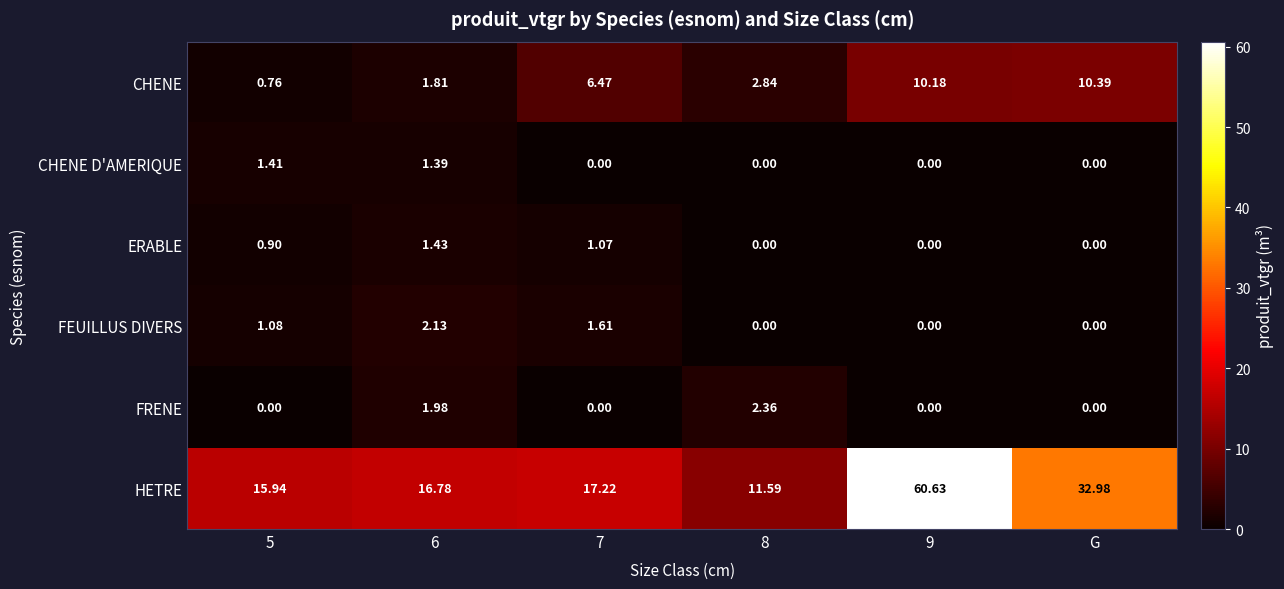

At which label is HETRE closest to 36?

G